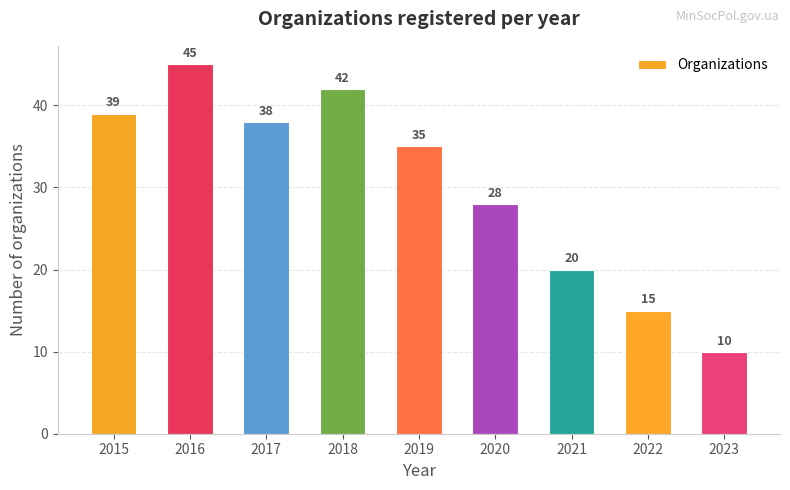

Reading left to right, transcribe all the data shown in this chart.

39	45	38	42	35	28	20	15	10